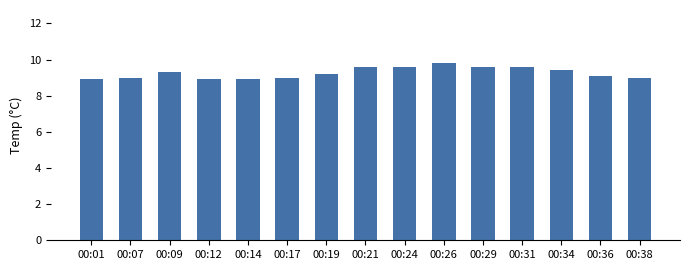

What is the difference between the second highest and minimum values?

0.7